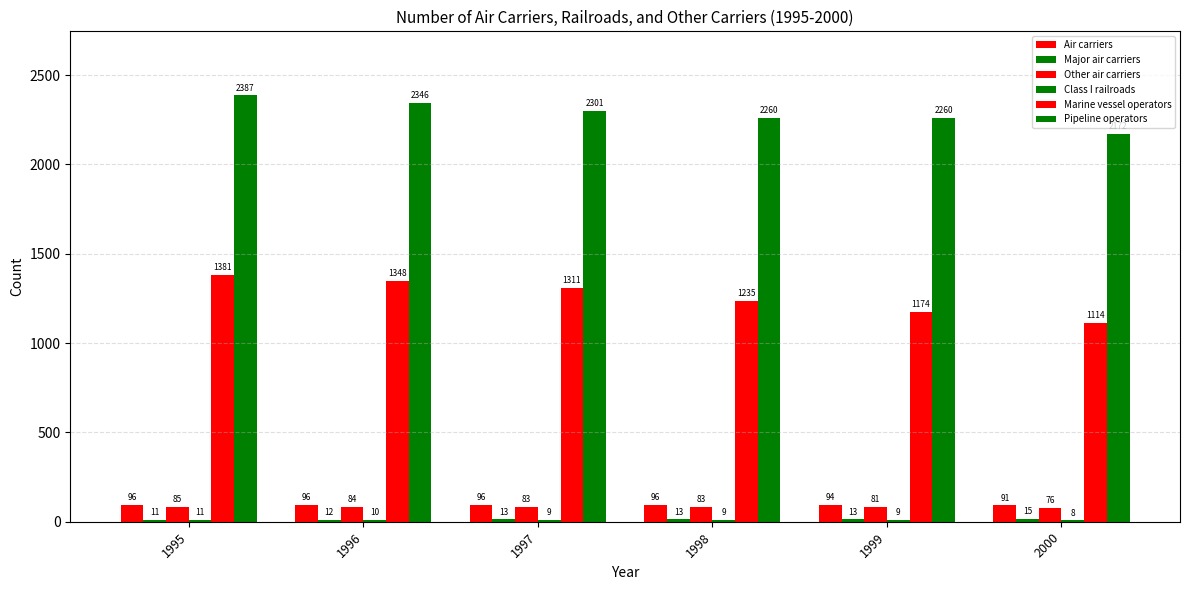

Count the number of categories in the chart.

6